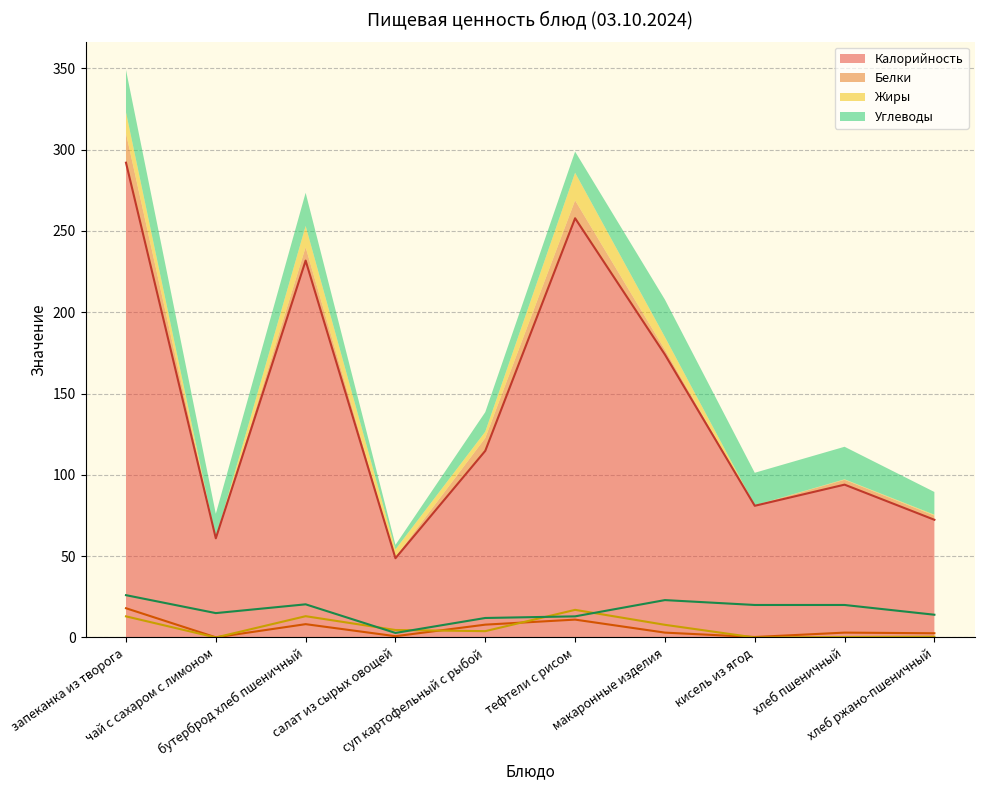

What is the label of the 3rd point from the right?

кисель из ягод